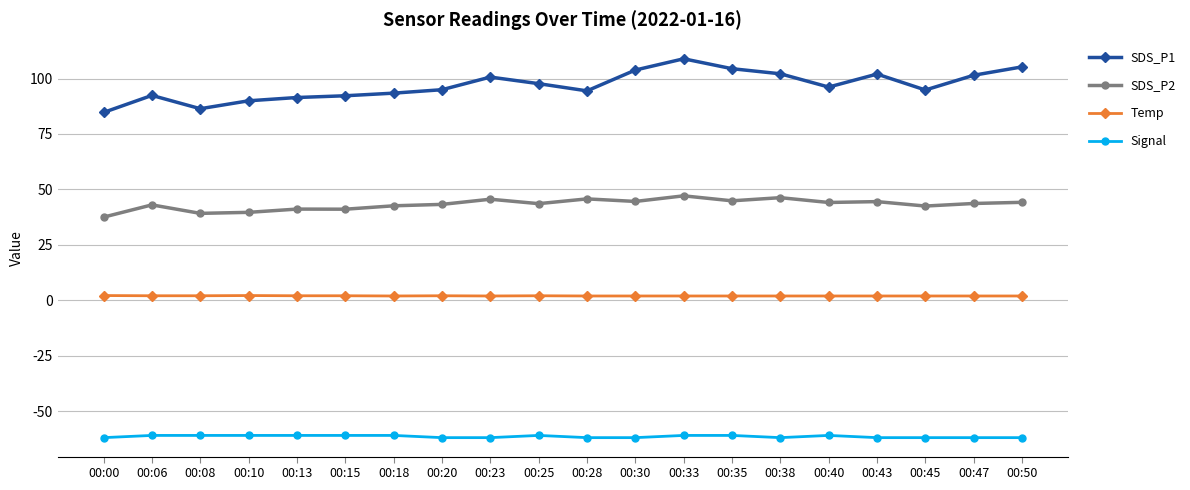

What is the sum of all Temp values?

39.0